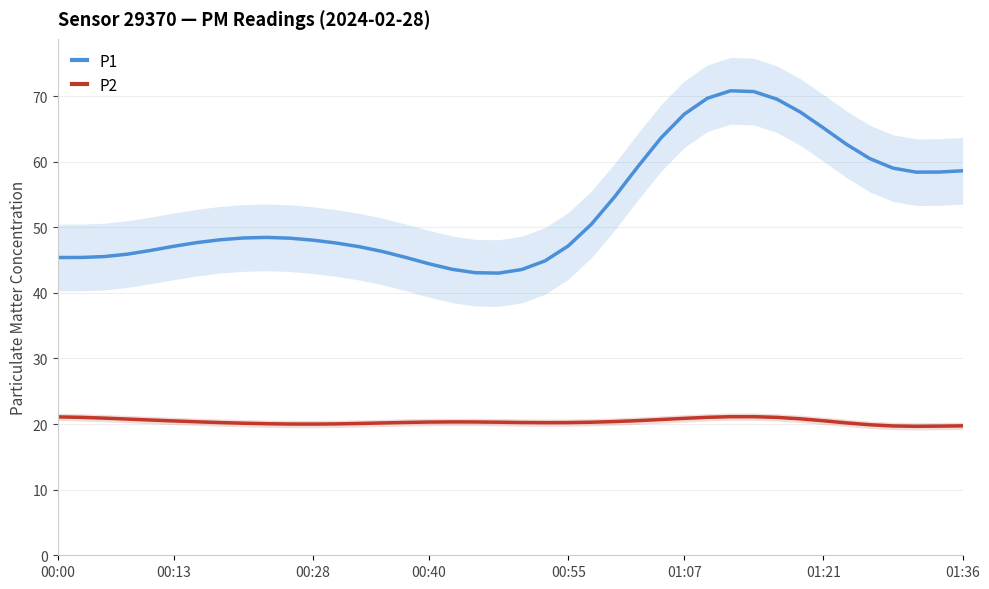

Does the chart display data point markers on the line(s)?

No